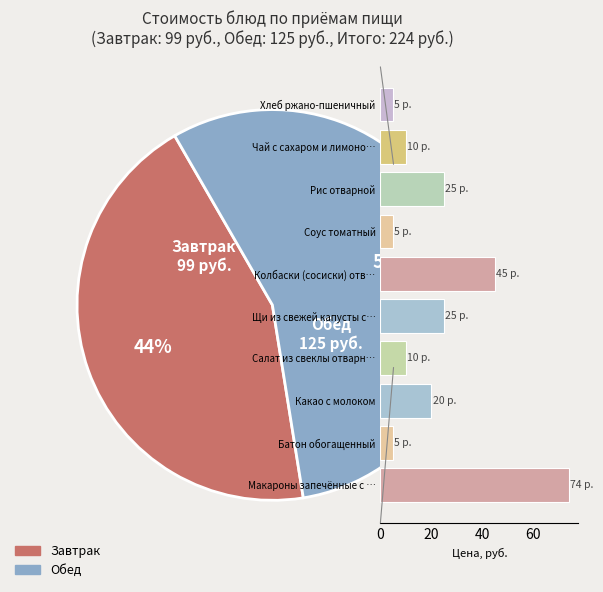

Does Какао с молоком represent more than half of the total?

No